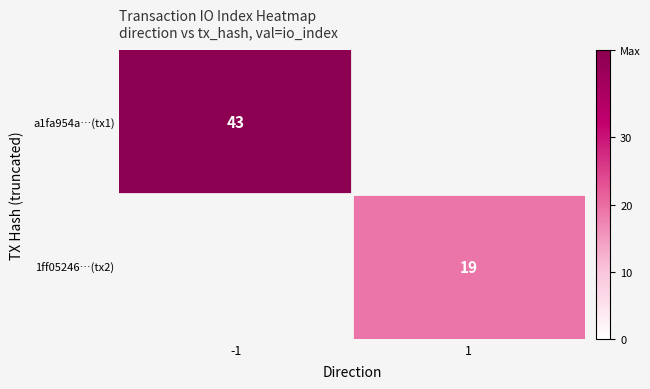

At how many categories does at least one series exceed 36?

1